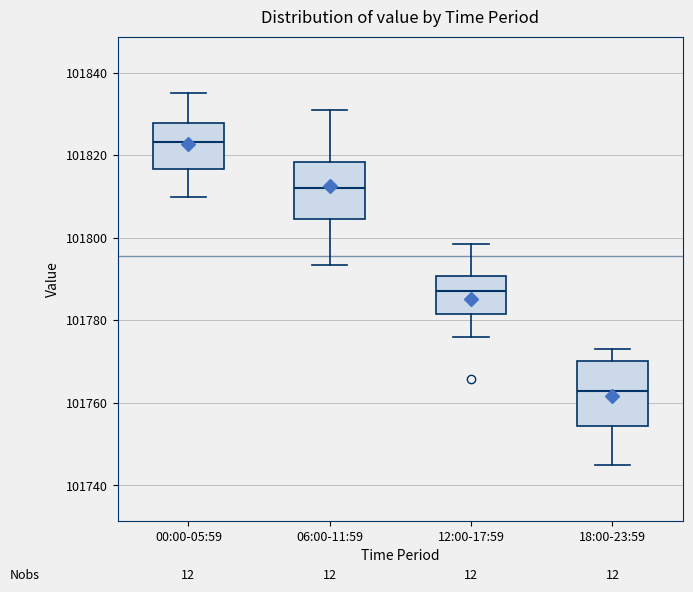

Reading left to right, read every box against the y-axis: the position of its median line, the range the box covers, and the ends of its whiskers. The values are not printed on the chart, so give them approximately, as read against the axis.

00:00-05:59: median 101824, box 101816 to 101828, whiskers 101810 to 101836
06:00-11:59: median 101812, box 101804 to 101818, whiskers 101794 to 101832
12:00-17:59: median 101788, box 101782 to 101790, whiskers 101776 to 101798
18:00-23:59: median 101762, box 101754 to 101770, whiskers 101746 to 101774